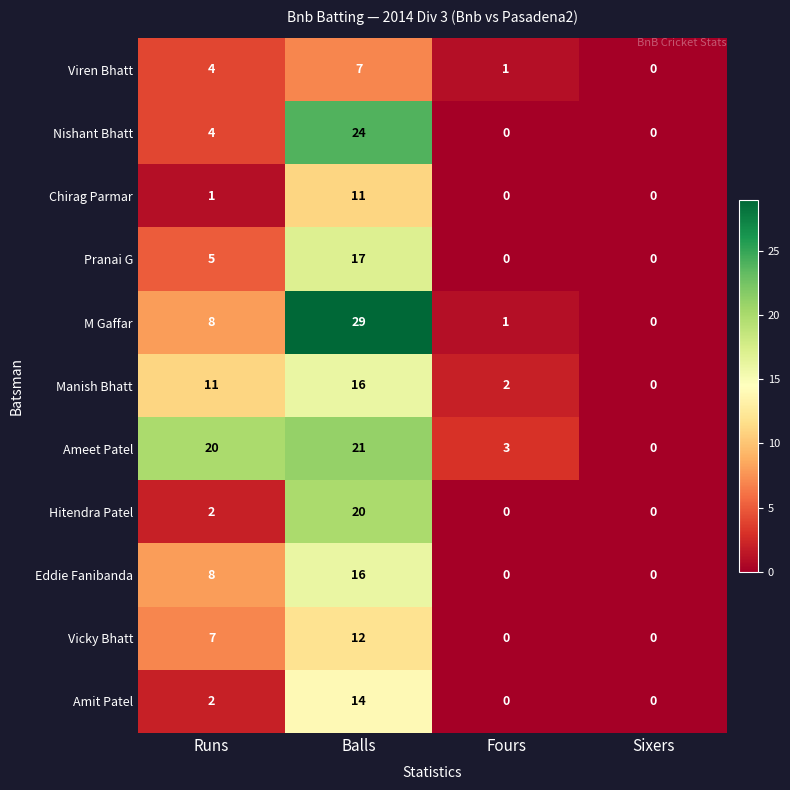

What is the total value across all series at Fours?

7